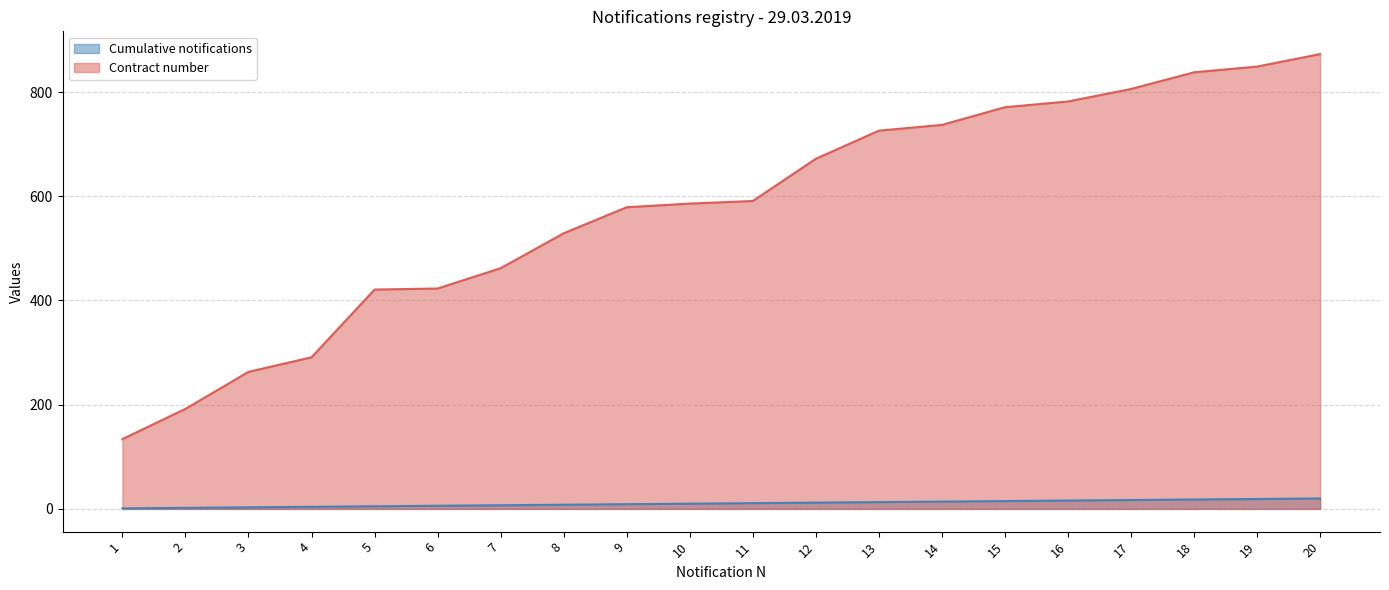

Rank the categories by Contract number value from highest to lowest.

20, 19, 18, 17, 16, 15, 14, 13, 12, 11, 10, 9, 8, 7, 6, 5, 4, 3, 2, 1